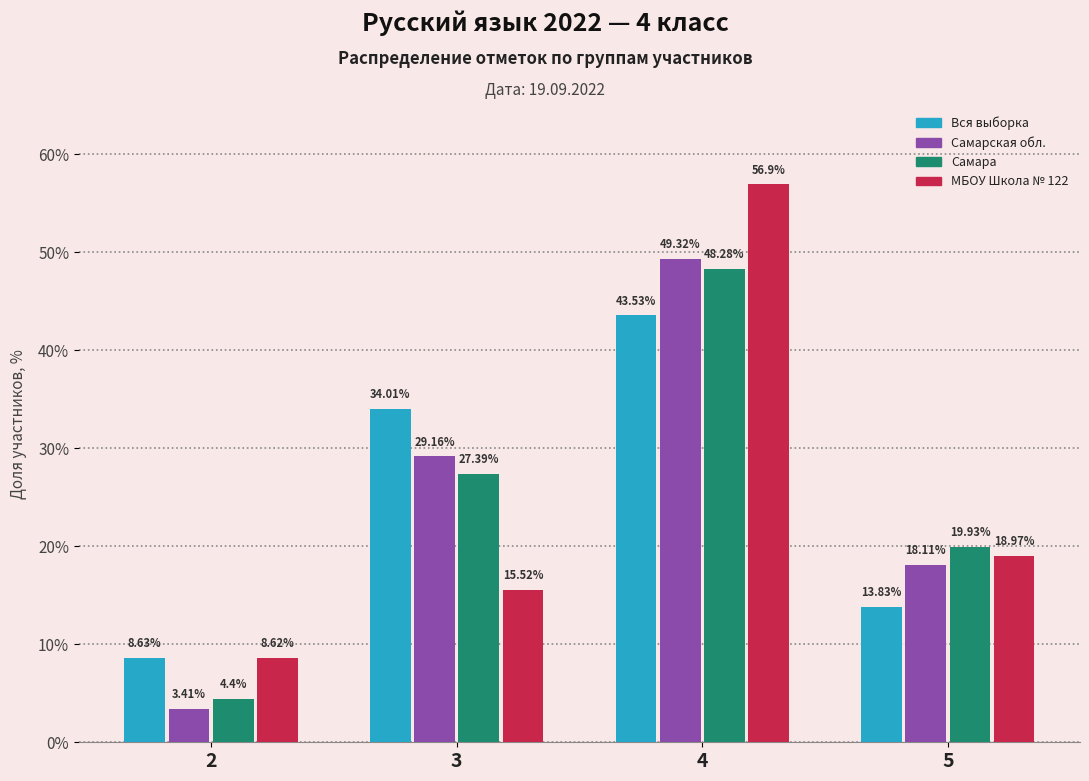

List the series in order of their peak value, lowest first.

Вся выборка, Самара, Самарская обл., МБОУ Школа № 122